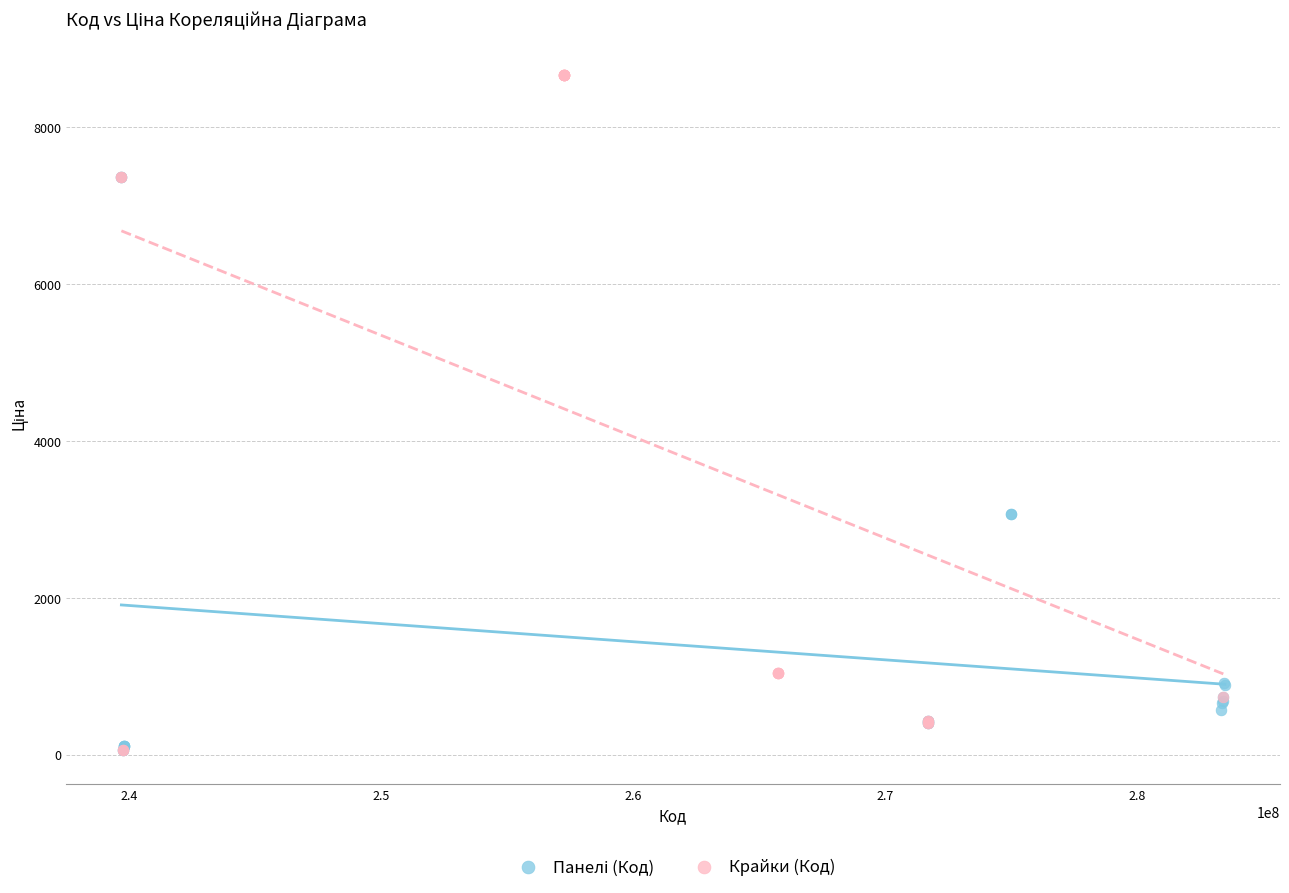

Which series has the widest spread of Y values?

Крайки (Код)